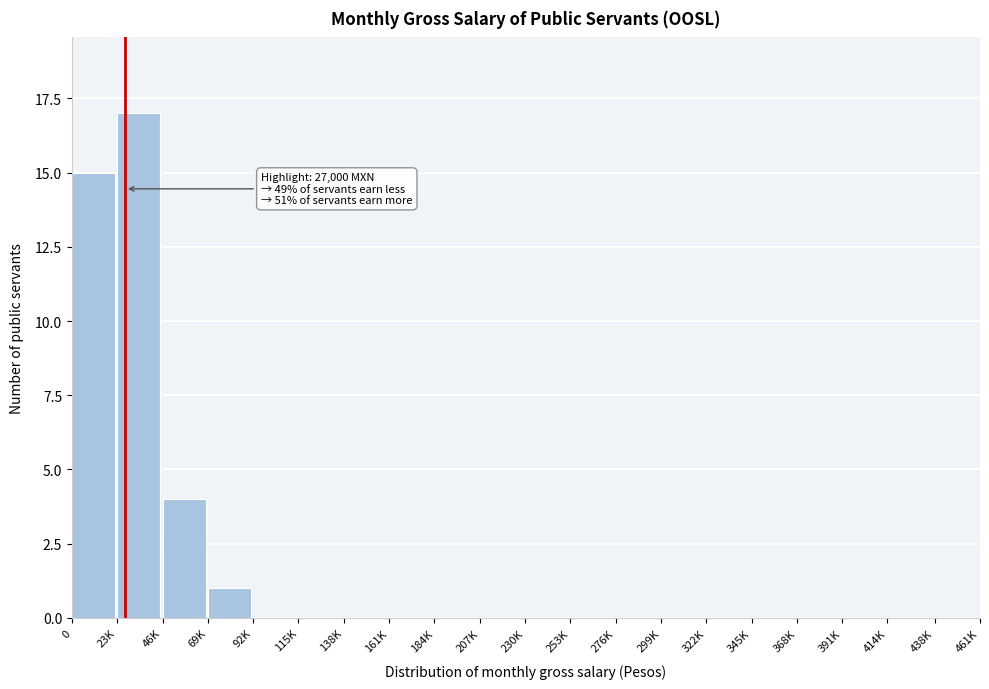

Reading left to right, list all the values displayed in this chart.

0=15	23K=17	46K=4	69K=1	92K=0	115K=0	138K=0	161K=0	184K=0	207K=0	230K=0	253K=0	276K=0	299K=0	322K=0	345K=0	368K=0	391K=0	414K=0	438K=0